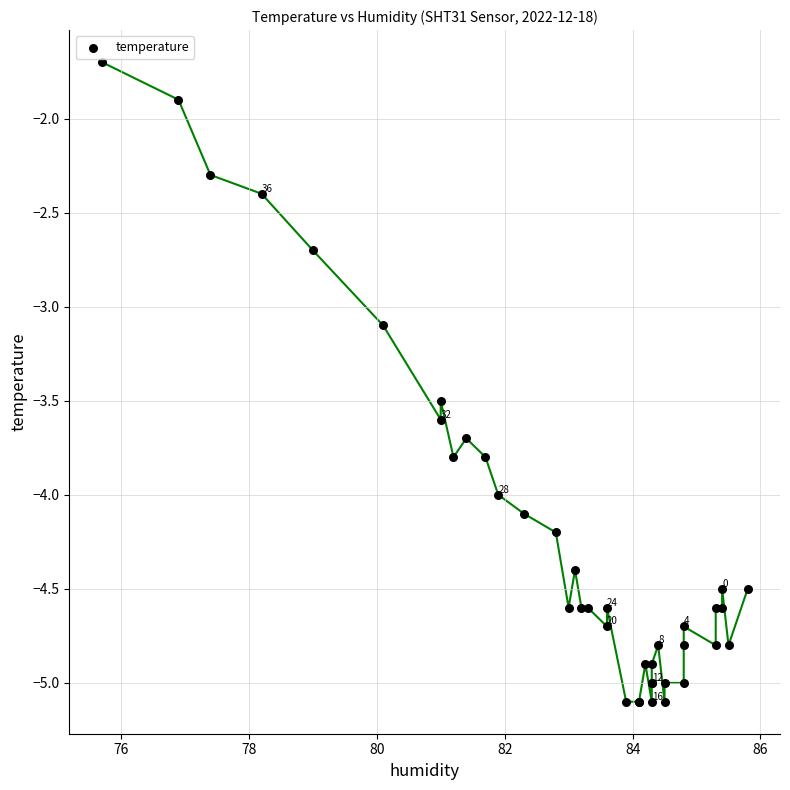

What Y value in the scatter plot is closest to -3?

-3.1